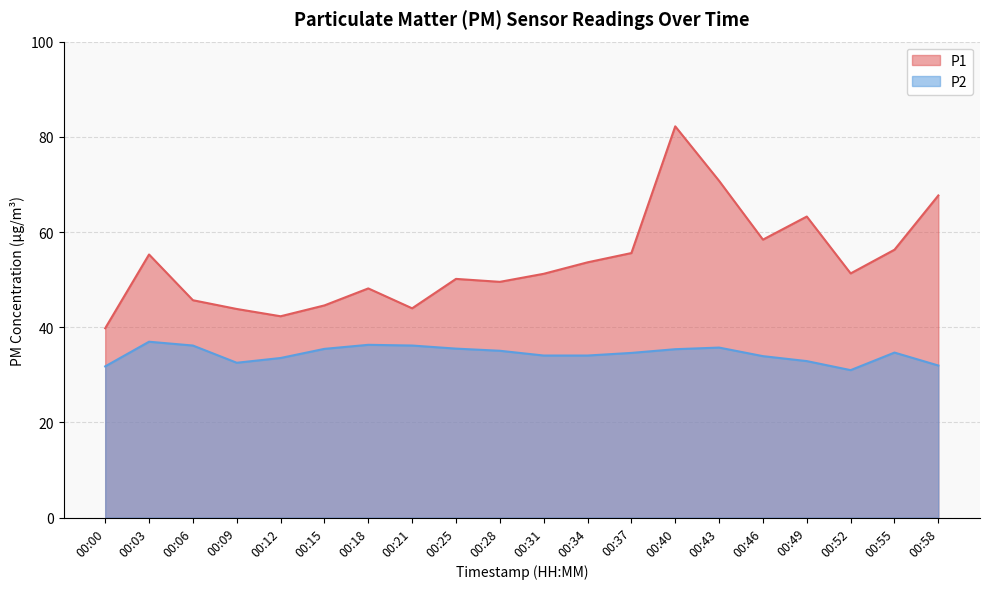

What is the difference between the second highest and second lowest values in the P2 series?

4.5